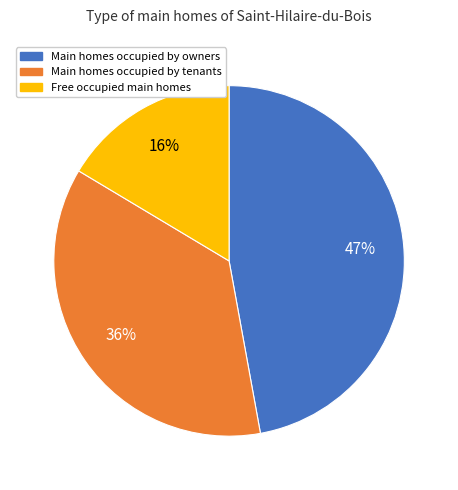

Count the number of slices in the pie.

3